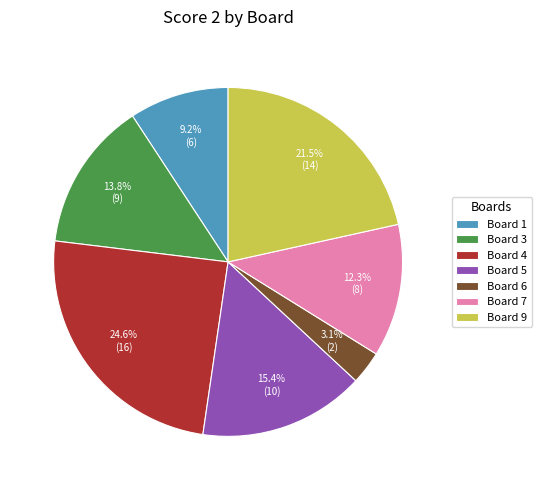

What portion of the pie excludes Board 1?

90.8%